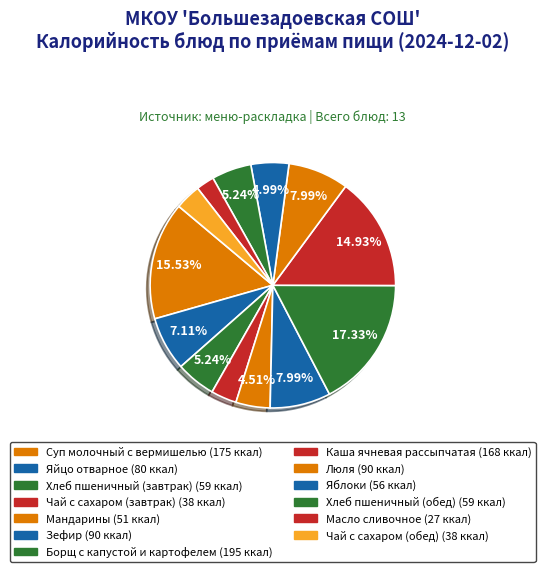

What is the largest slice in the pie chart?

Борщ с капустой и картофелем